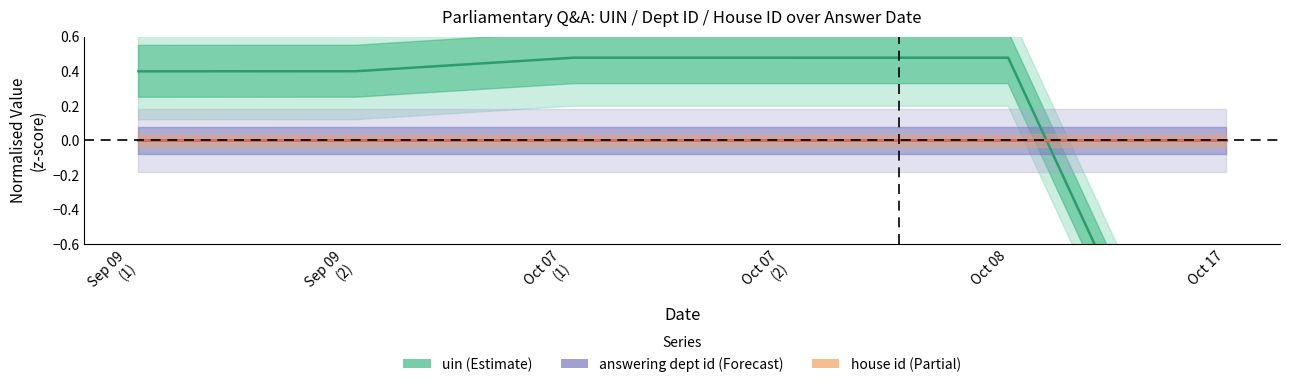

True or false: answering dept id has more than 0 points higher than both neighbors.

False